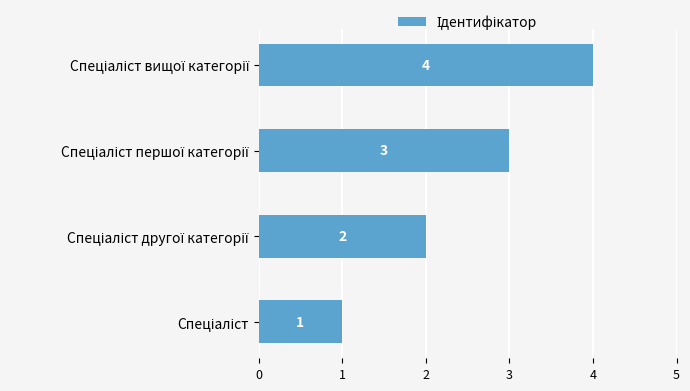

What is the difference between the maximum and minimum values?

3